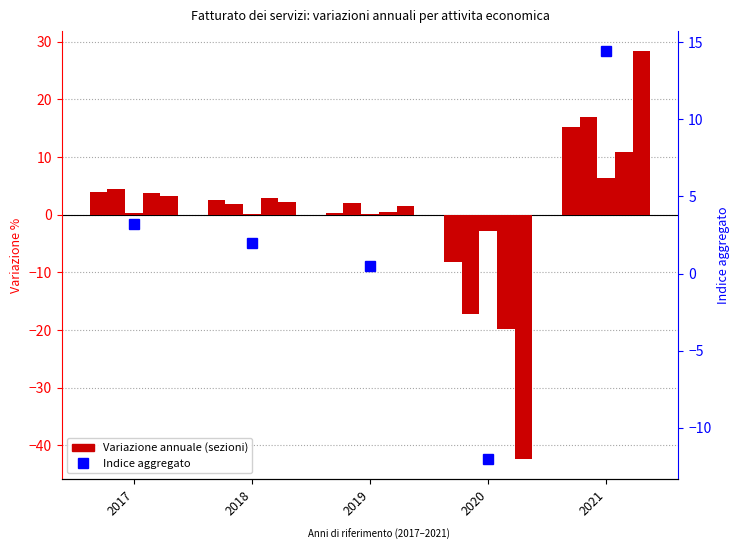

What is the minimum value shown in the chart?

-42.3